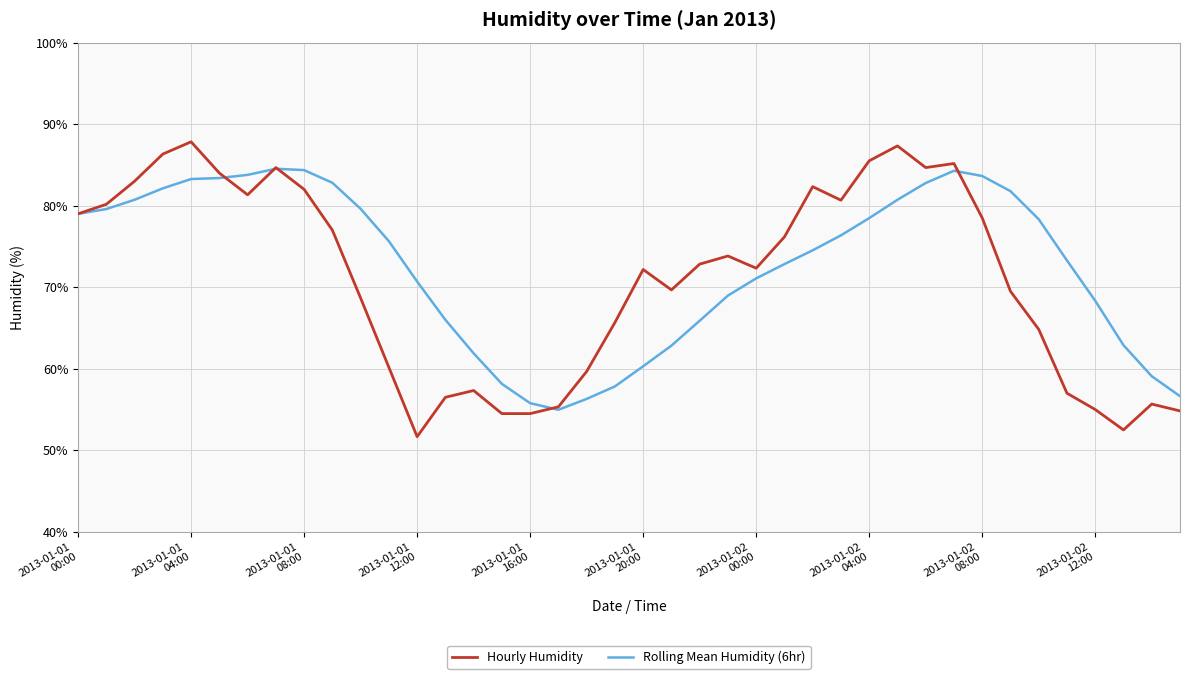

Which series has the largest range (max minus min)?

Hourly Humidity